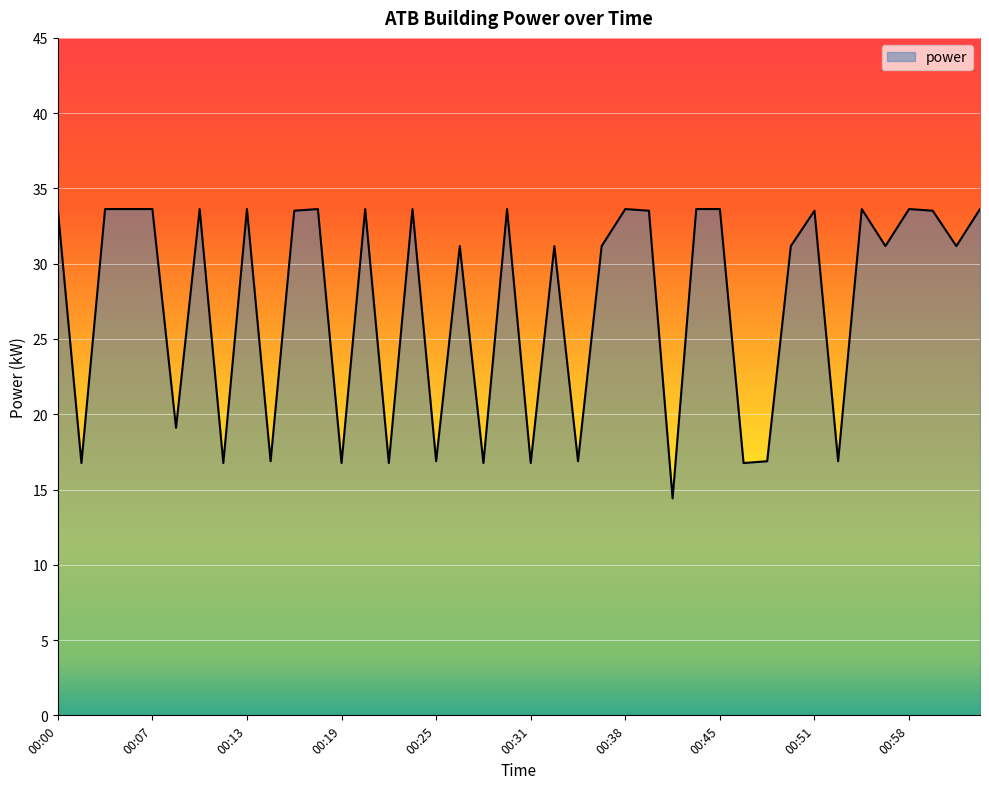

Does the chart have visible grid lines?

Yes